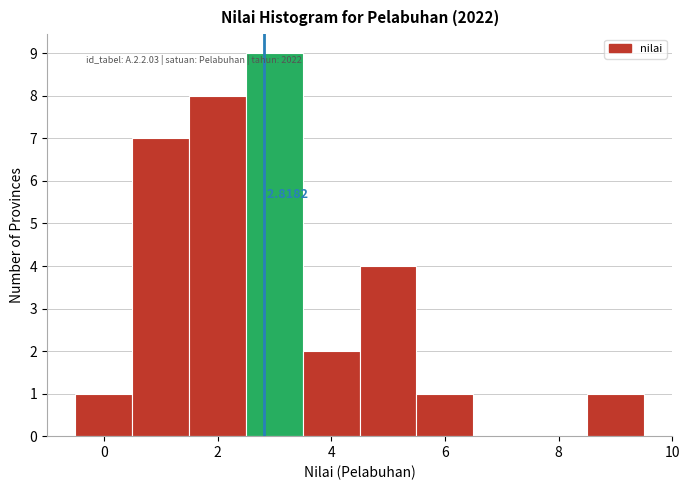

Over which range of the x-axis is the bar tallest?

2.5 to 3.5